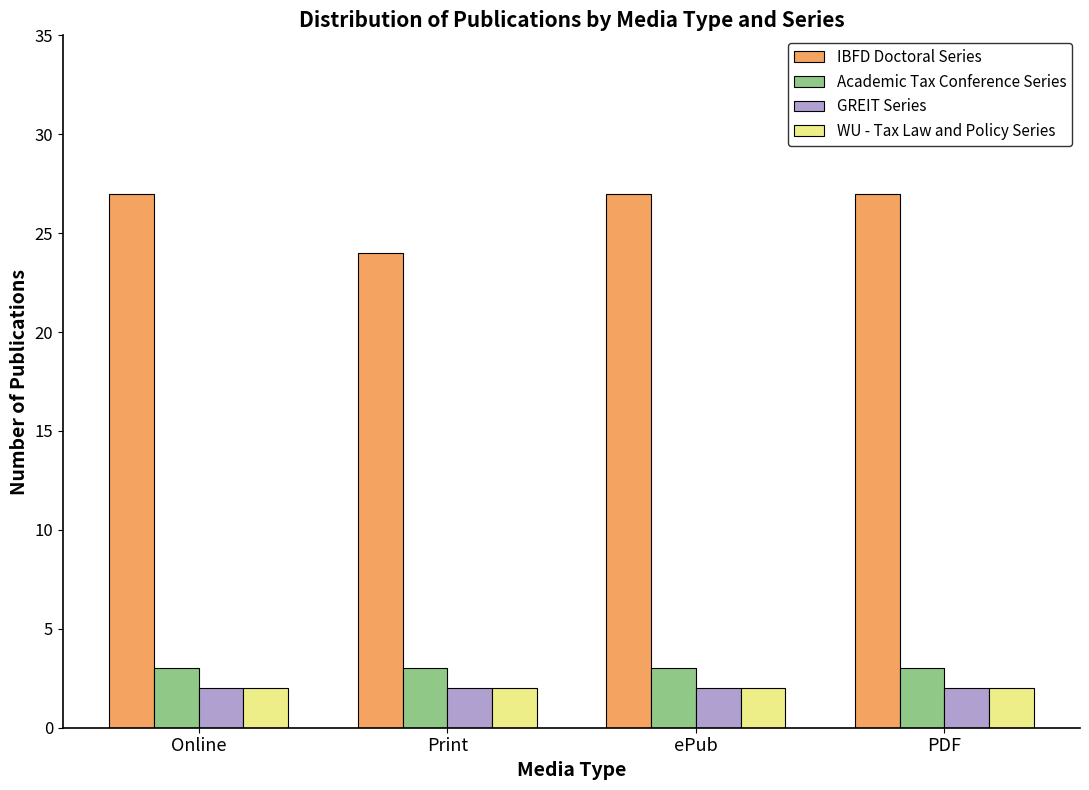

Which series changed the most between Print and ePub?

IBFD Doctoral Series